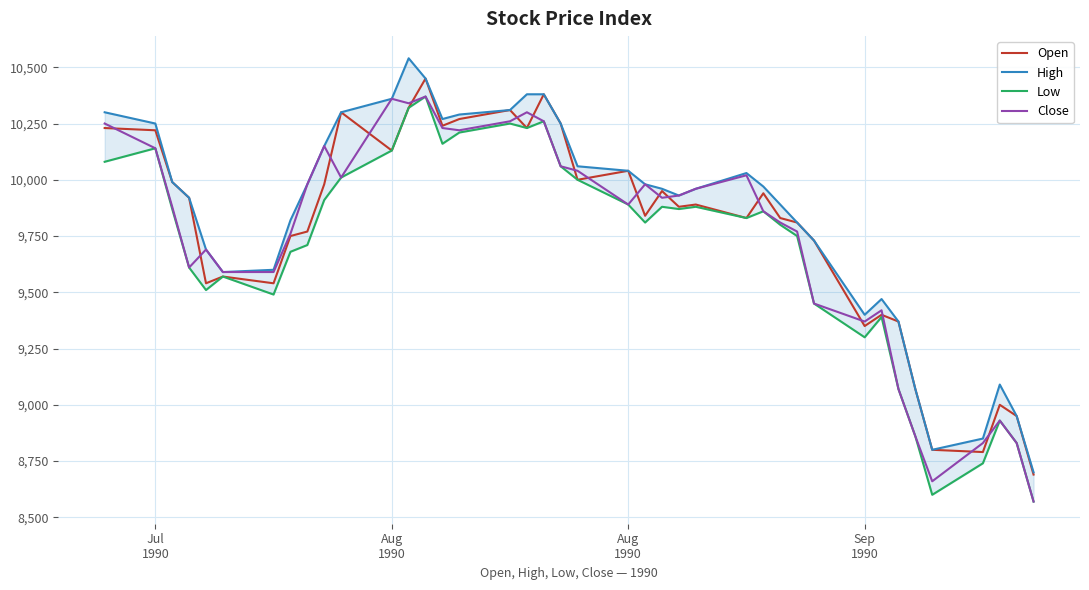

How many interior local valleys does the Low series have?

9